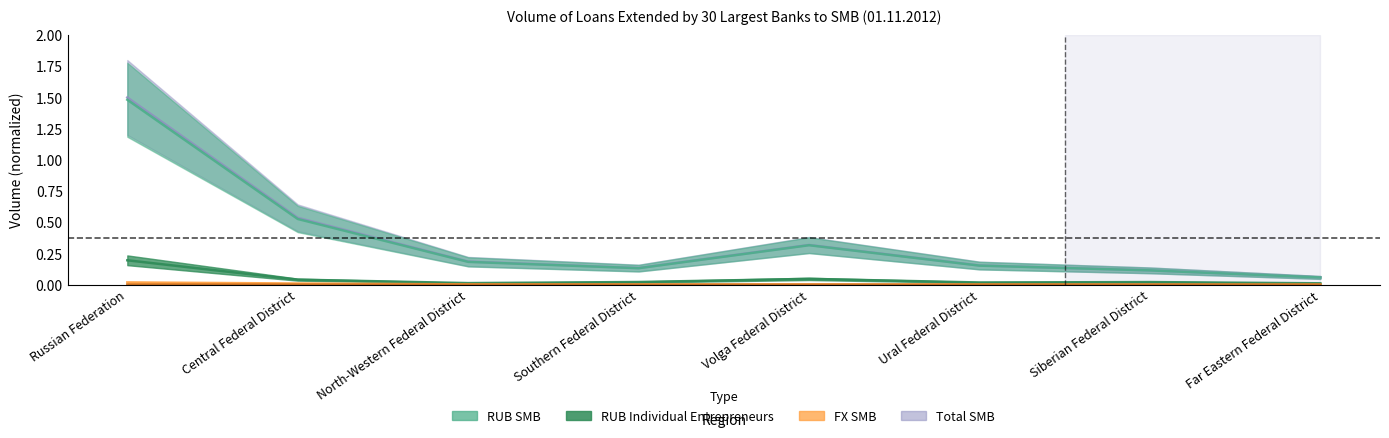

Is it true that RUB IndEnt equals 0.0 at Ural Federal District?

False